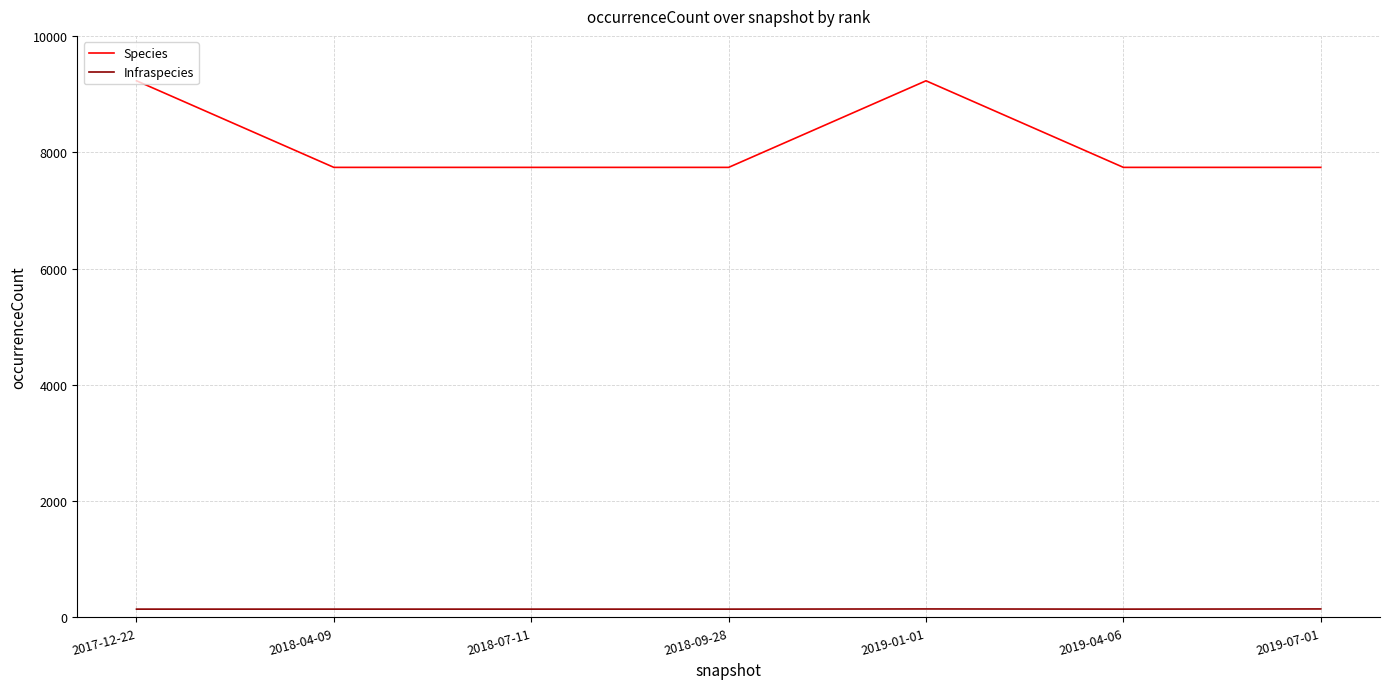

Which series has the largest total across all categories?

Species